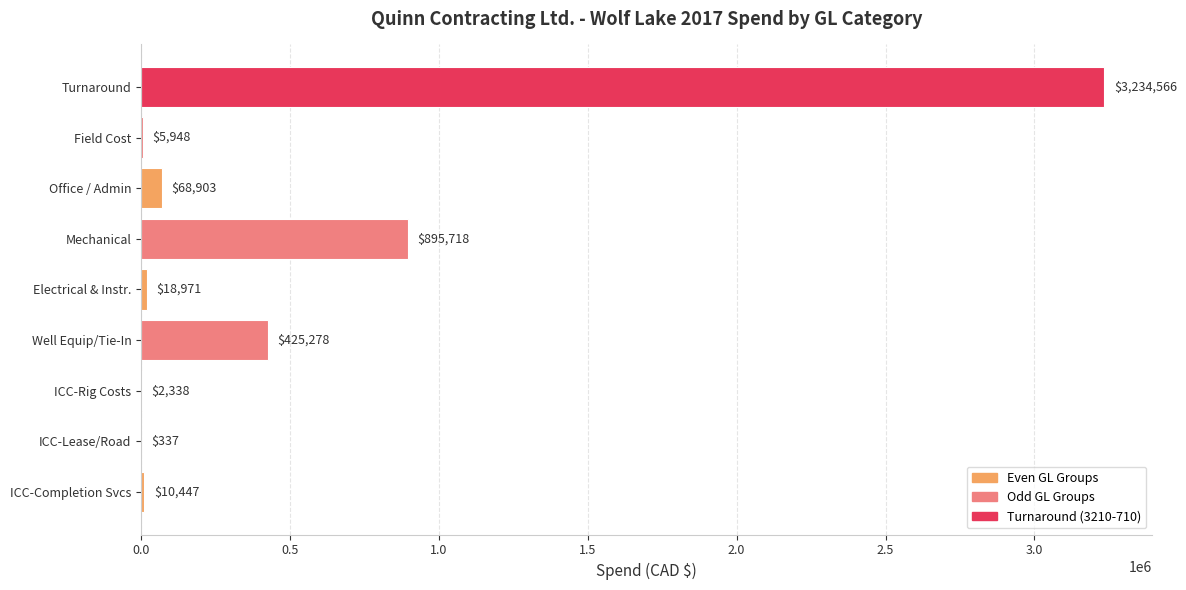

Is it true that the value at Turnaround is 4497386.3?

False